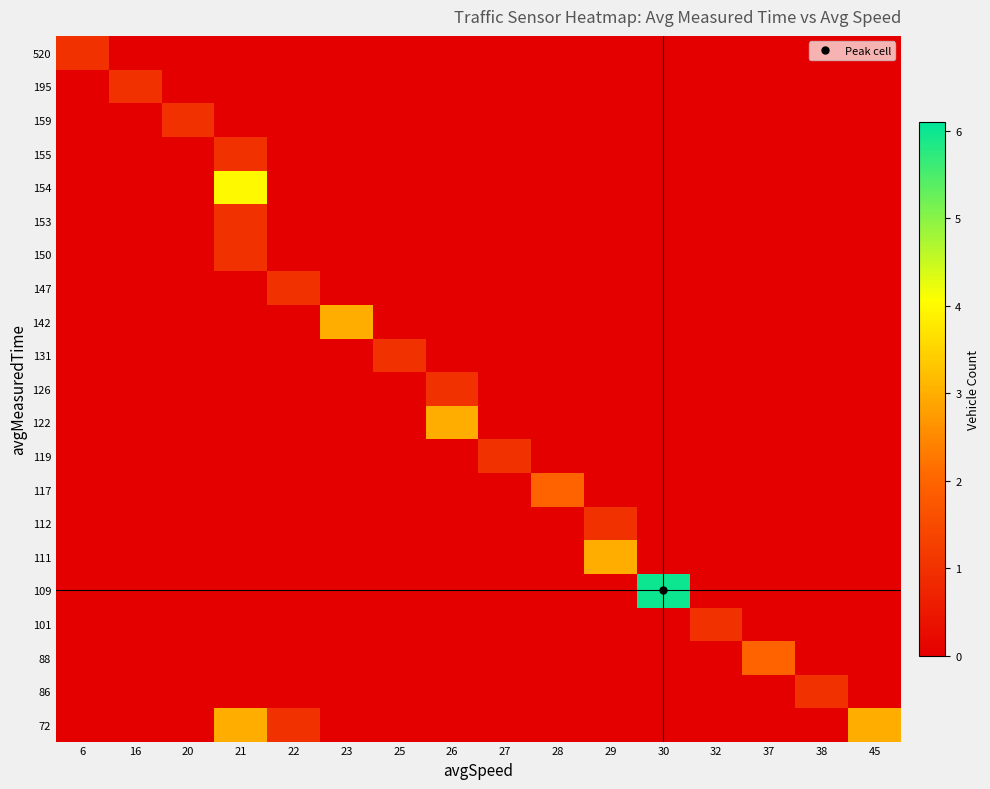

Reading right to left, transcribe all the data shown in this chart.

72: 45=3	38=0	37=0	32=0	30=0	29=0	28=0	27=0	26=0	25=0	23=0	22=1	21=3	20=0	16=0	6=0
86: 45=0	38=1	37=0	32=0	30=0	29=0	28=0	27=0	26=0	25=0	23=0	22=0	21=0	20=0	16=0	6=0
88: 45=0	38=0	37=2	32=0	30=0	29=0	28=0	27=0	26=0	25=0	23=0	22=0	21=0	20=0	16=0	6=0
101: 45=0	38=0	37=0	32=1	30=0	29=0	28=0	27=0	26=0	25=0	23=0	22=0	21=0	20=0	16=0	6=0
109: 45=0	38=0	37=0	32=0	30=6	29=0	28=0	27=0	26=0	25=0	23=0	22=0	21=0	20=0	16=0	6=0
111: 45=0	38=0	37=0	32=0	30=0	29=3	28=0	27=0	26=0	25=0	23=0	22=0	21=0	20=0	16=0	6=0
112: 45=0	38=0	37=0	32=0	30=0	29=1	28=0	27=0	26=0	25=0	23=0	22=0	21=0	20=0	16=0	6=0
117: 45=0	38=0	37=0	32=0	30=0	29=0	28=2	27=0	26=0	25=0	23=0	22=0	21=0	20=0	16=0	6=0
119: 45=0	38=0	37=0	32=0	30=0	29=0	28=0	27=1	26=0	25=0	23=0	22=0	21=0	20=0	16=0	6=0
122: 45=0	38=0	37=0	32=0	30=0	29=0	28=0	27=0	26=3	25=0	23=0	22=0	21=0	20=0	16=0	6=0
126: 45=0	38=0	37=0	32=0	30=0	29=0	28=0	27=0	26=1	25=0	23=0	22=0	21=0	20=0	16=0	6=0
131: 45=0	38=0	37=0	32=0	30=0	29=0	28=0	27=0	26=0	25=1	23=0	22=0	21=0	20=0	16=0	6=0
142: 45=0	38=0	37=0	32=0	30=0	29=0	28=0	27=0	26=0	25=0	23=3	22=0	21=0	20=0	16=0	6=0
147: 45=0	38=0	37=0	32=0	30=0	29=0	28=0	27=0	26=0	25=0	23=0	22=1	21=0	20=0	16=0	6=0
150: 45=0	38=0	37=0	32=0	30=0	29=0	28=0	27=0	26=0	25=0	23=0	22=0	21=1	20=0	16=0	6=0
153: 45=0	38=0	37=0	32=0	30=0	29=0	28=0	27=0	26=0	25=0	23=0	22=0	21=1	20=0	16=0	6=0
154: 45=0	38=0	37=0	32=0	30=0	29=0	28=0	27=0	26=0	25=0	23=0	22=0	21=4	20=0	16=0	6=0
155: 45=0	38=0	37=0	32=0	30=0	29=0	28=0	27=0	26=0	25=0	23=0	22=0	21=1	20=0	16=0	6=0
159: 45=0	38=0	37=0	32=0	30=0	29=0	28=0	27=0	26=0	25=0	23=0	22=0	21=0	20=1	16=0	6=0
195: 45=0	38=0	37=0	32=0	30=0	29=0	28=0	27=0	26=0	25=0	23=0	22=0	21=0	20=0	16=1	6=0
520: 45=0	38=0	37=0	32=0	30=0	29=0	28=0	27=0	26=0	25=0	23=0	22=0	21=0	20=0	16=0	6=1